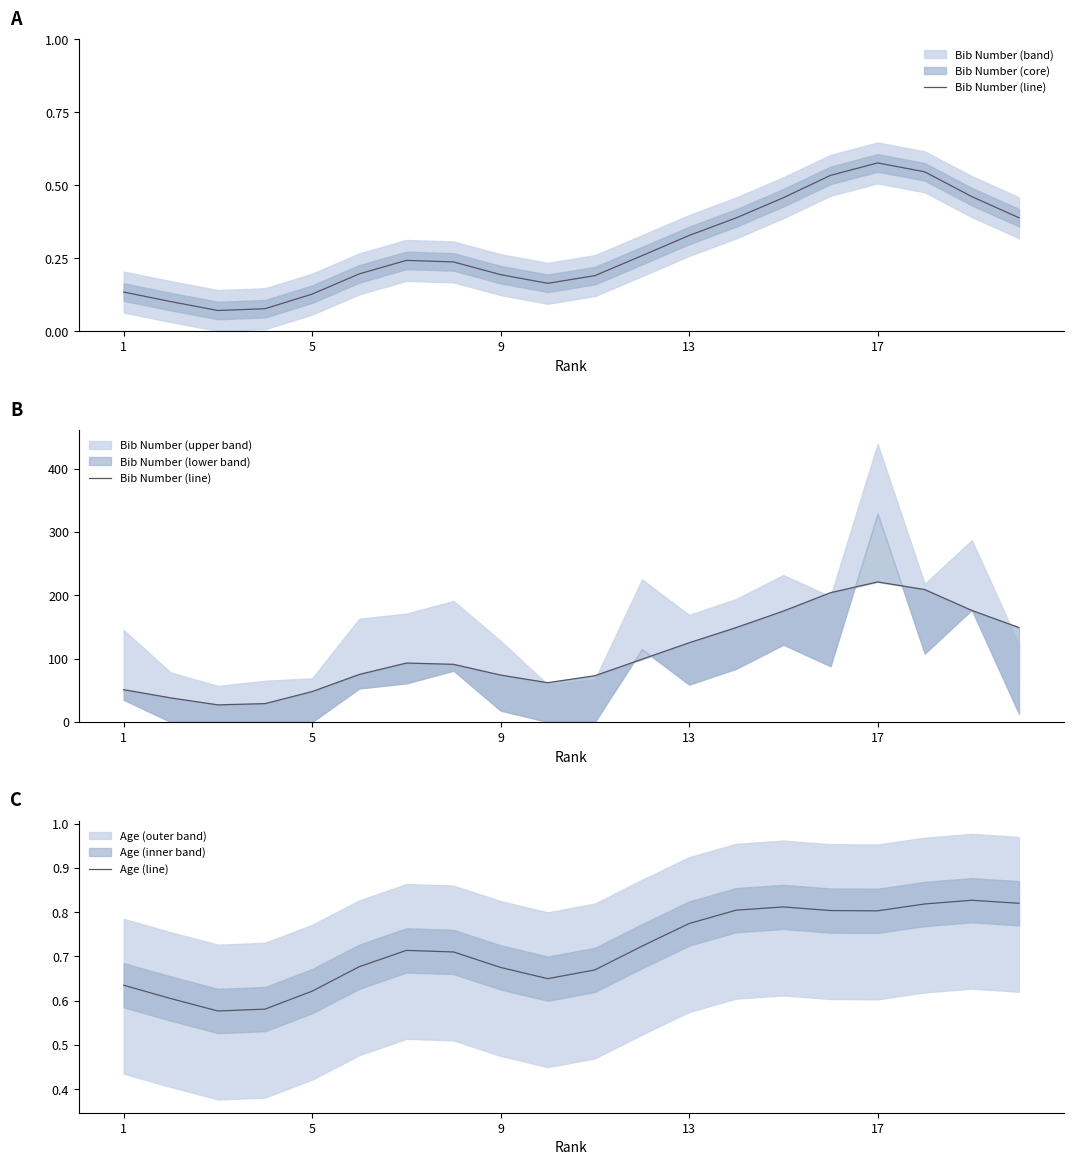

What is the spread (max minus min) of values at 19?

148.2